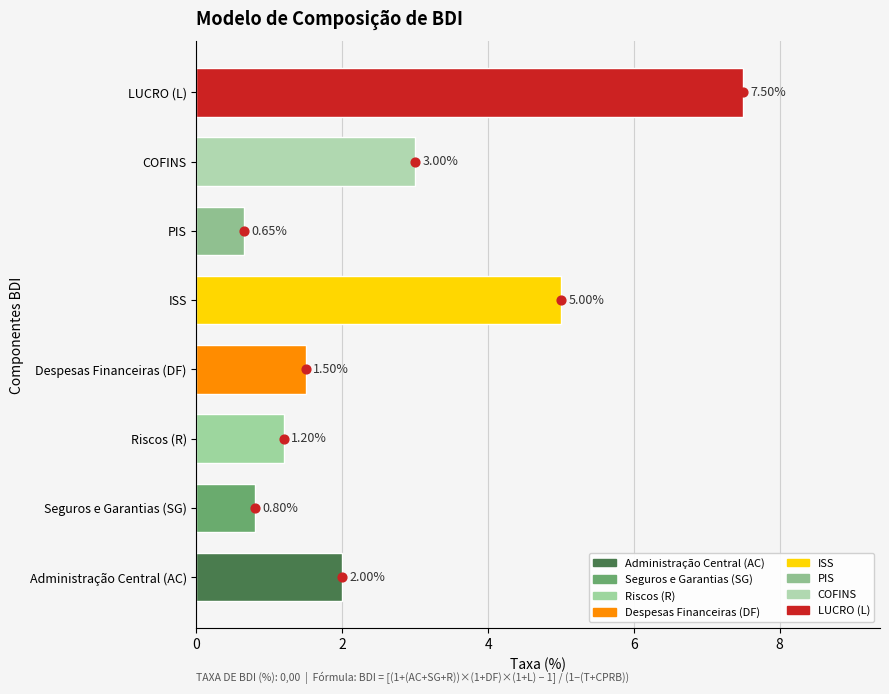

Approximately how many times larger is the value at COFINS compared to Administração Central (AC)?

1.5